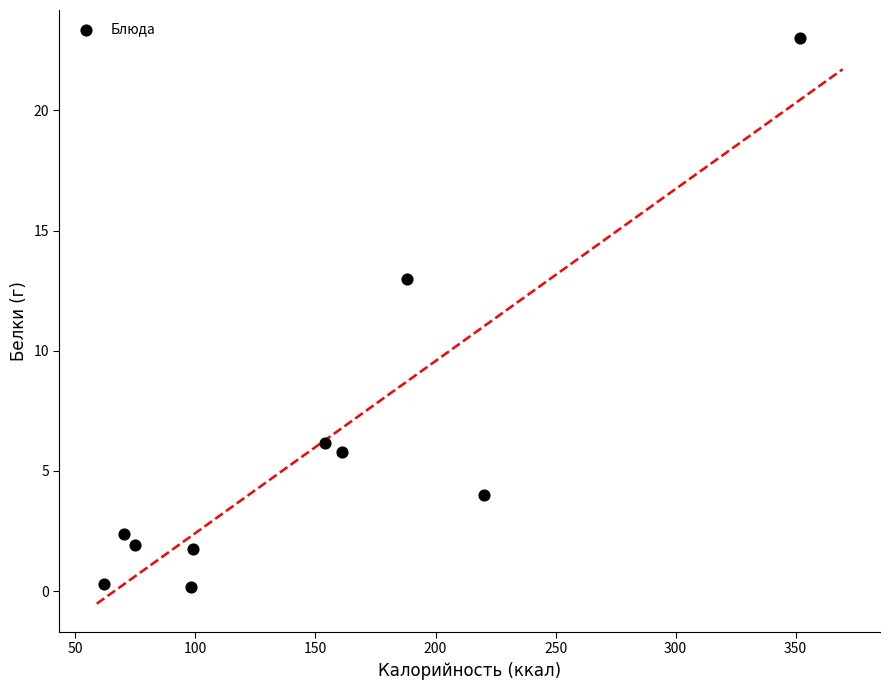

What Y value in the scatter plot is closest to 11?

13.0